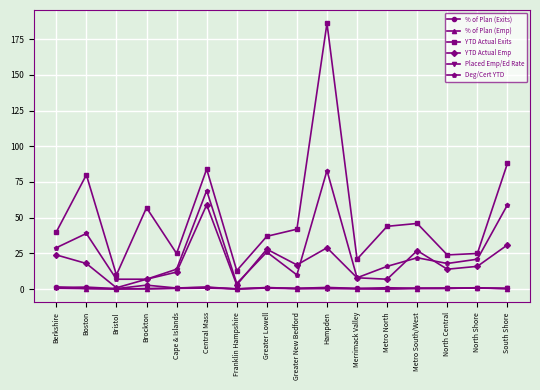

What is the label of the 10th point from the left?

Hampden